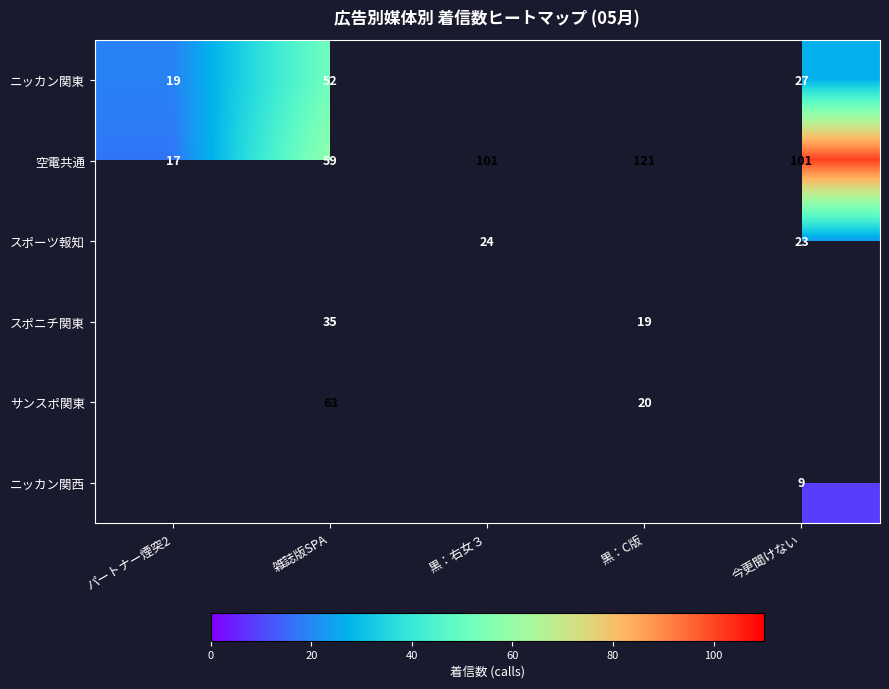

True or false: 空電共通 has a value of 191 at 黒：C版.

False